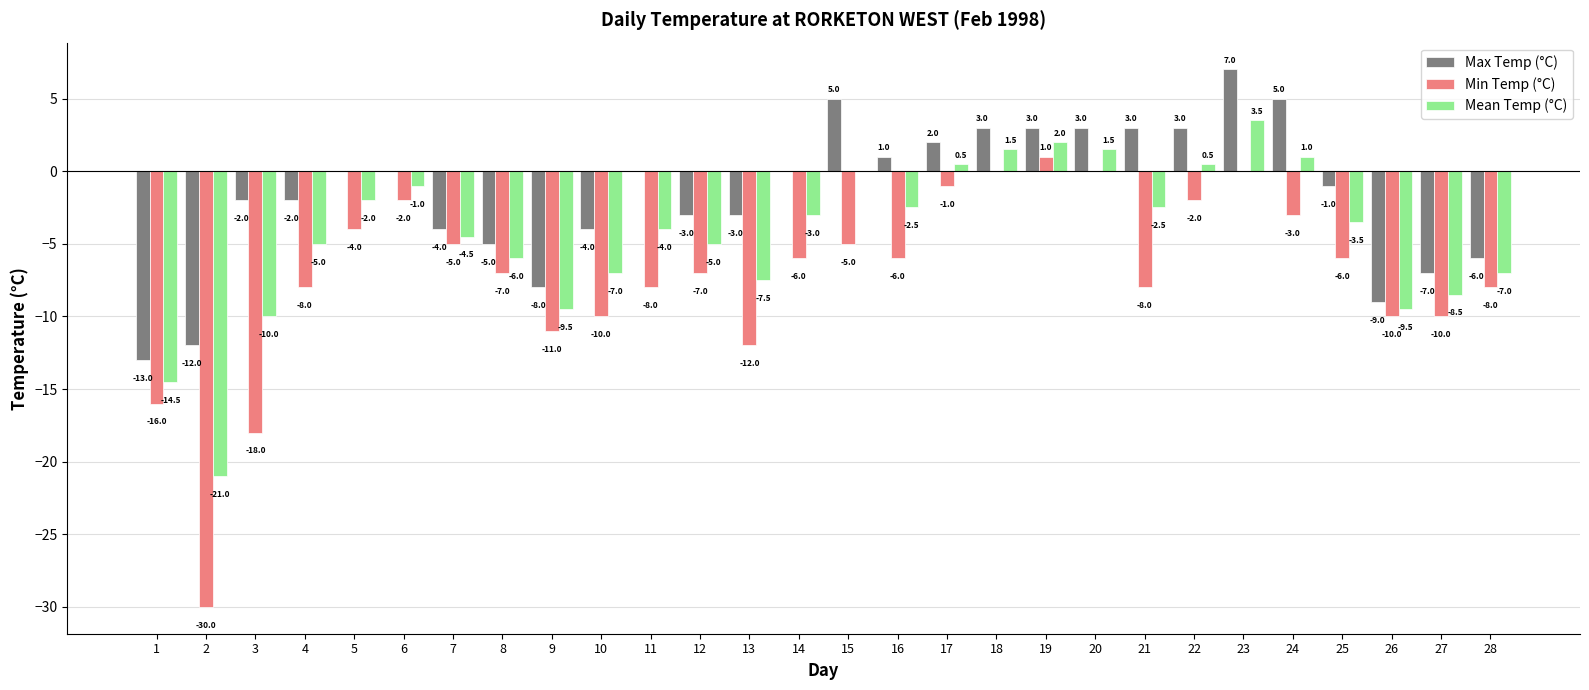

Where does the Mean Temp (°C) series first go above -3?

5